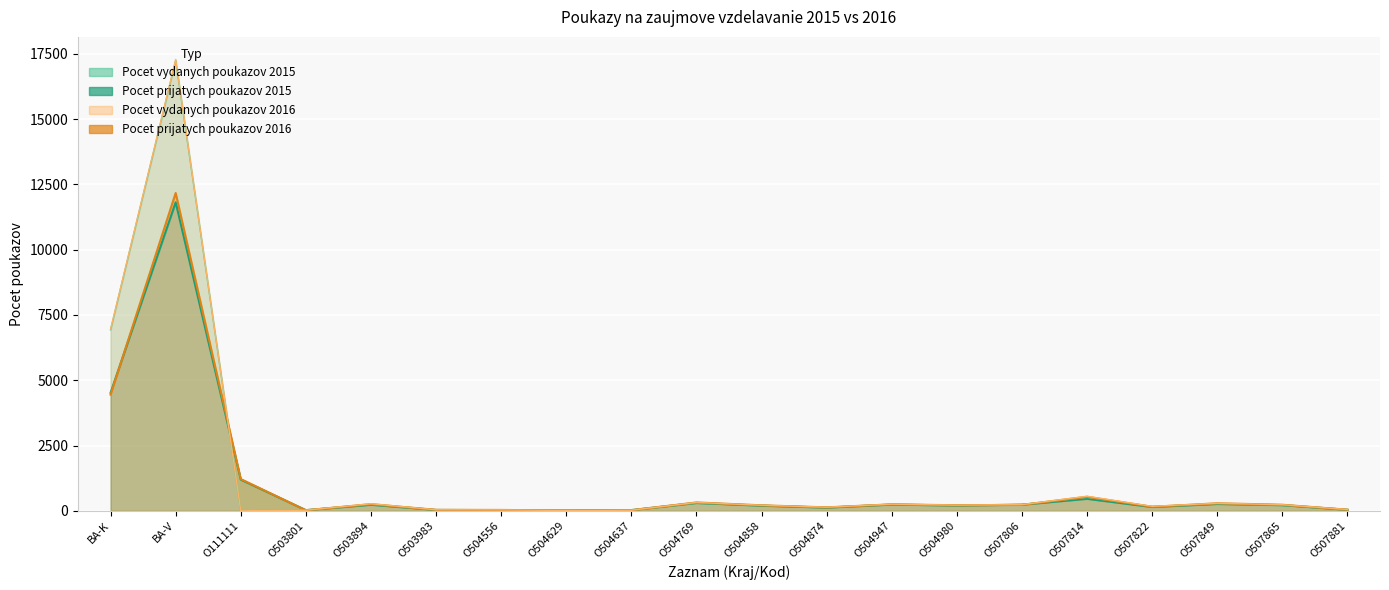

What is the average value of the Pocet prijatych poukazov 2016 series?

1041